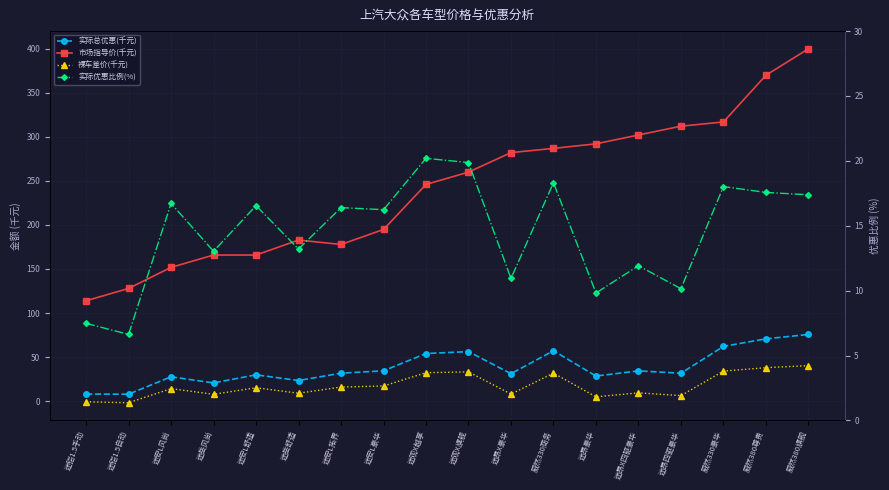

How many values in 裸车差价(千元) are below zero?

2